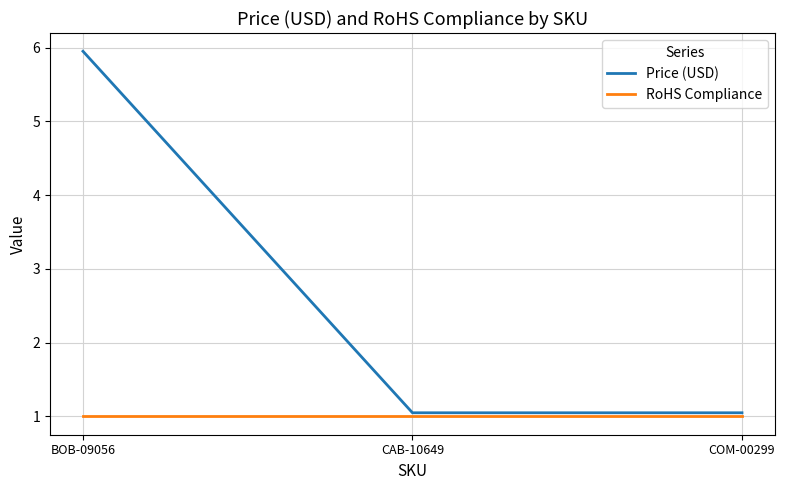

Reading left to right, extract all data points from this chart.

Price (USD): 6.0	1.1	1.1
RoHS Compliance: 1.0	1.0	1.0